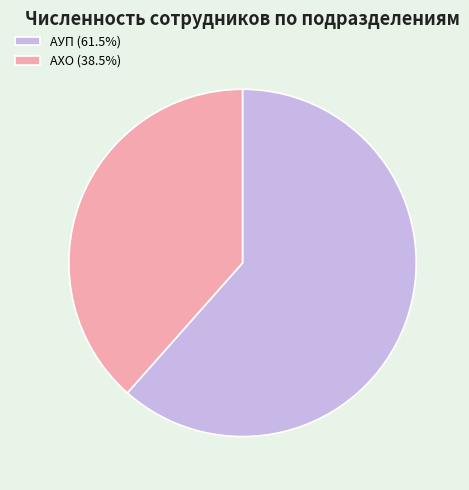

Which category has the biggest portion of the pie?

АУП